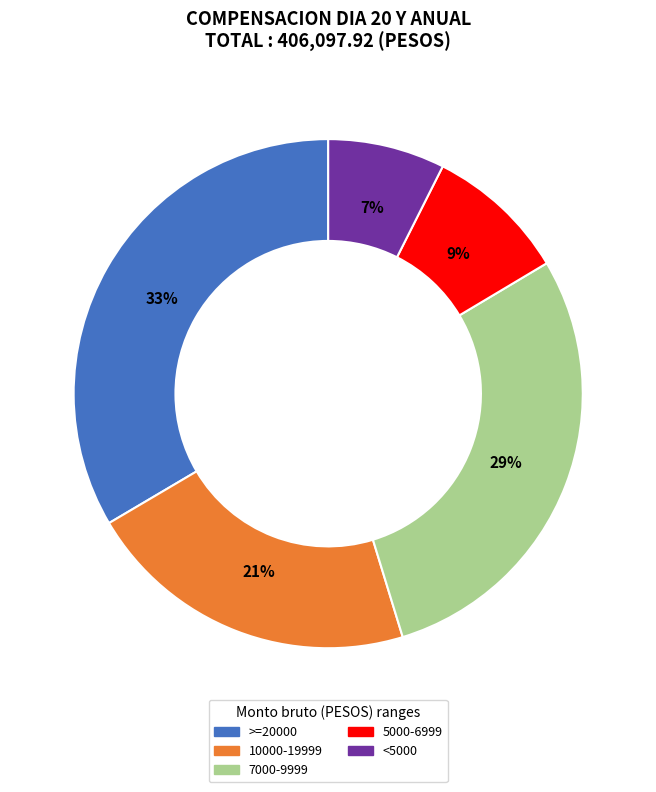

Do <5000 and >=20000 together represent more than half of the pie?

No